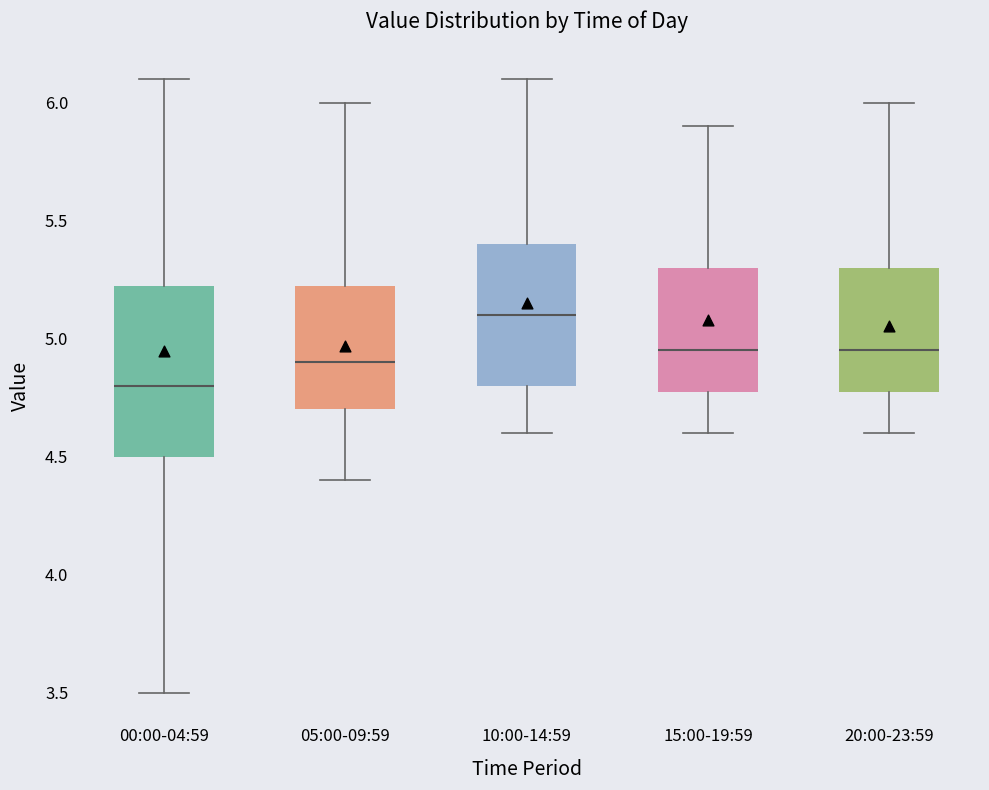

Which box has the lowest median line?

00:00-04:59